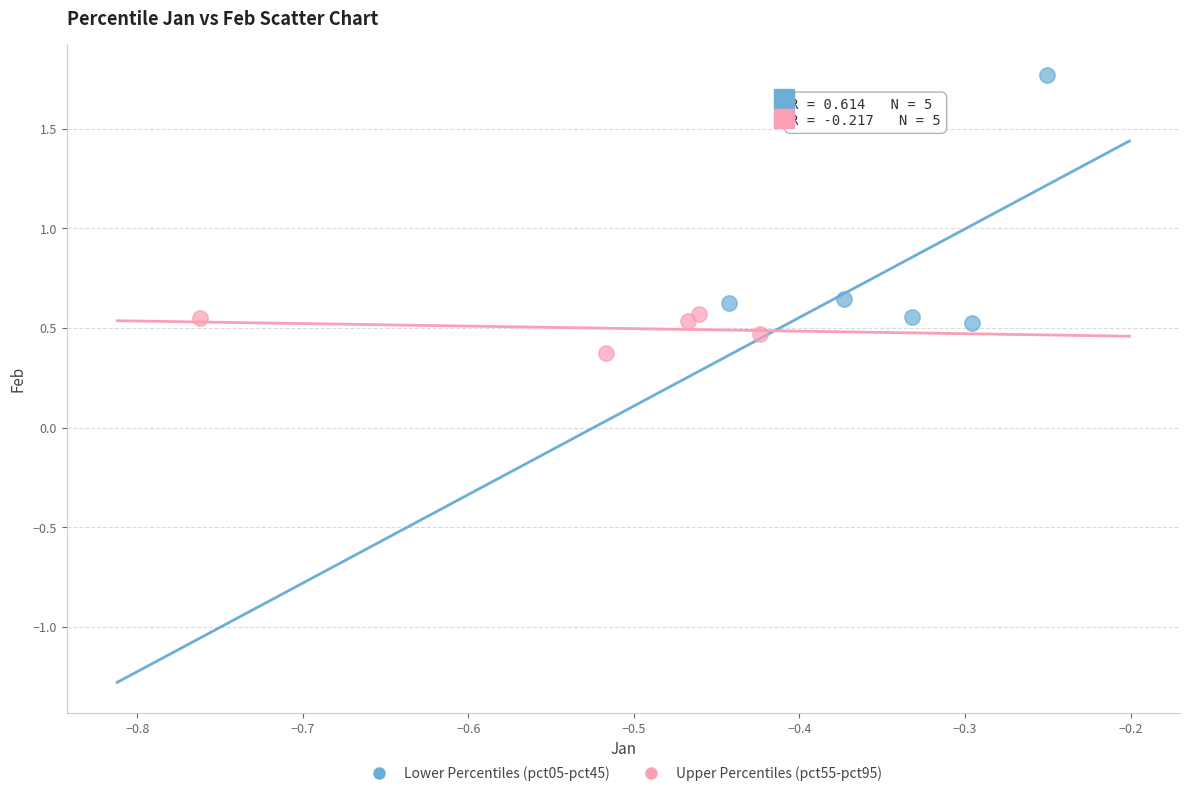

Which series contains the lowest Y value?

Upper Percentiles (pct55-pct95)